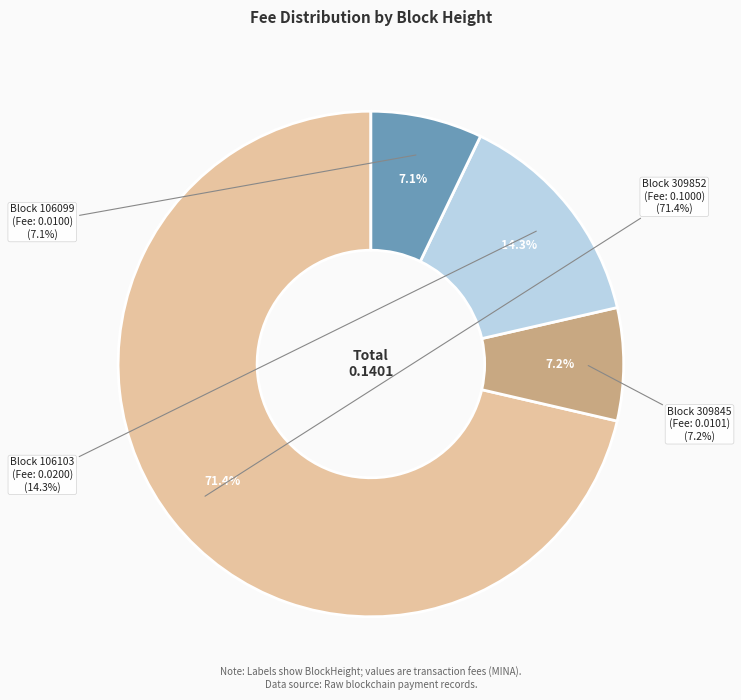

To the nearest percent, what is the combined percentage of 106103 and 309852?

86%